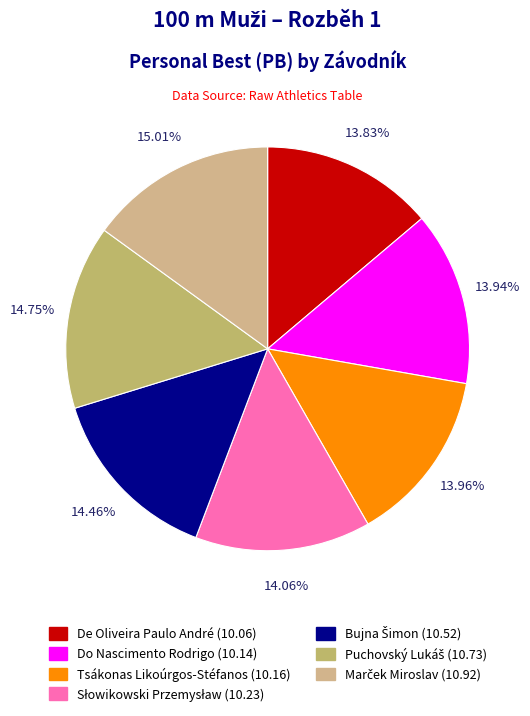

How many segments does this pie chart have?

7